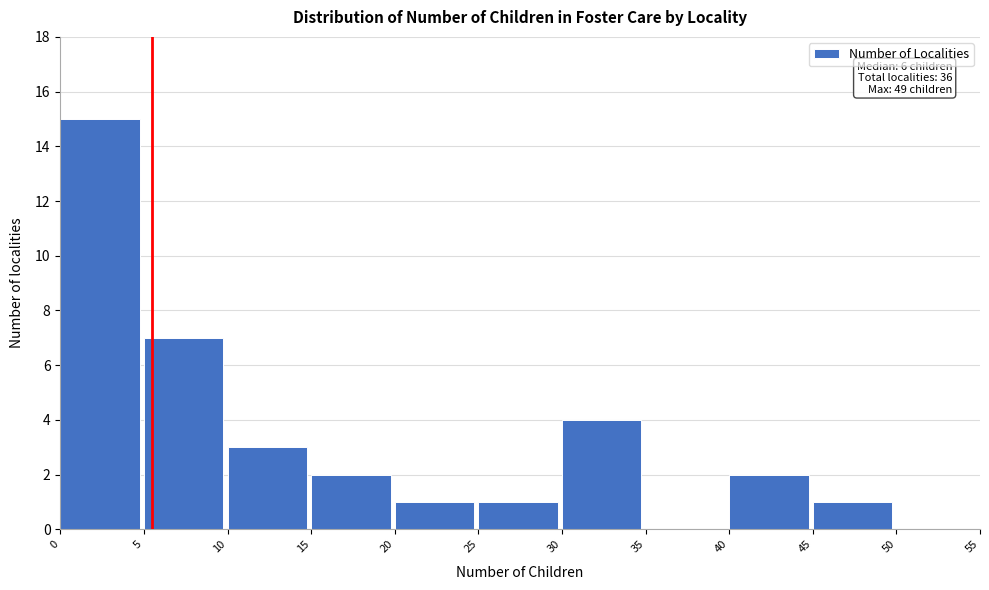

Over which range of the x-axis is the bar tallest?

0 to 5